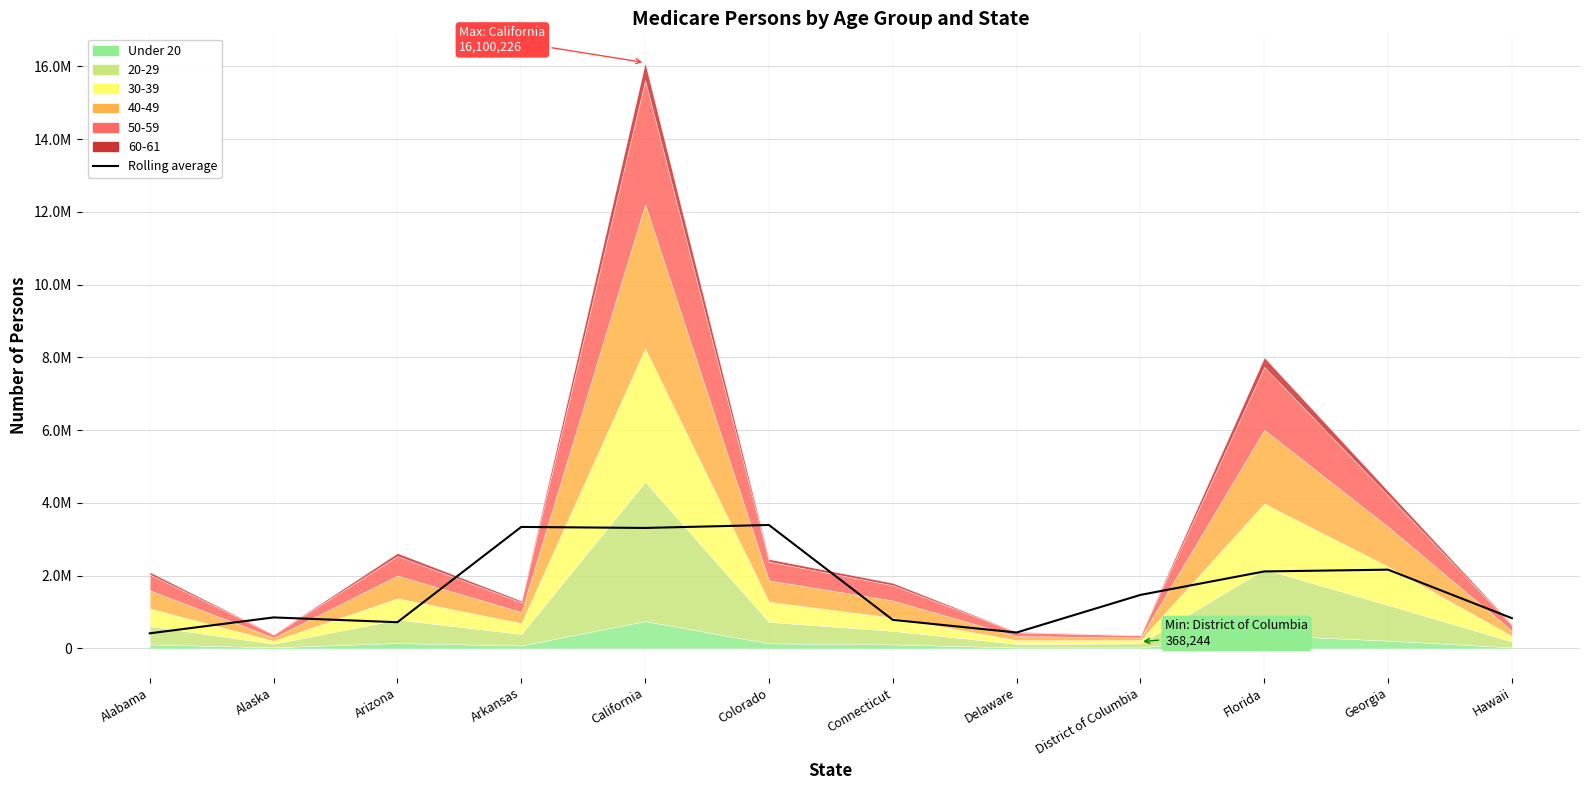

What is the difference between the values at Florida and Arkansas?

1223050.7